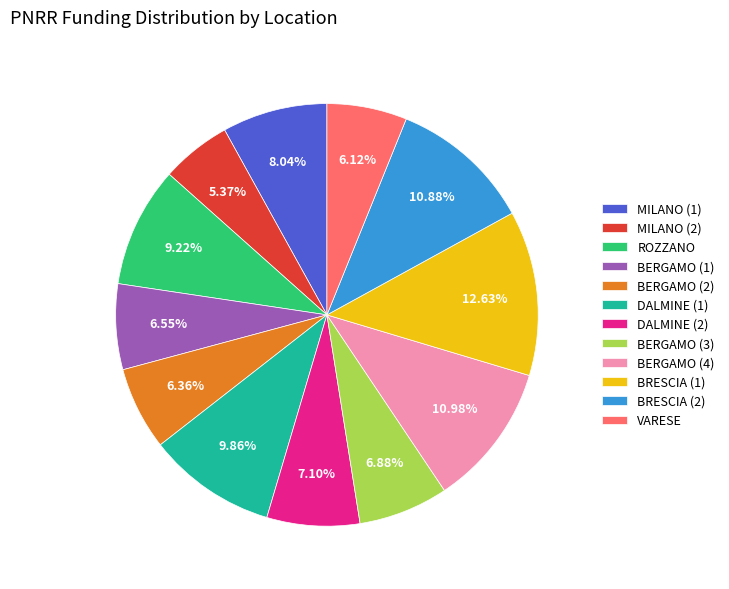

How many slices are in this pie chart?

12